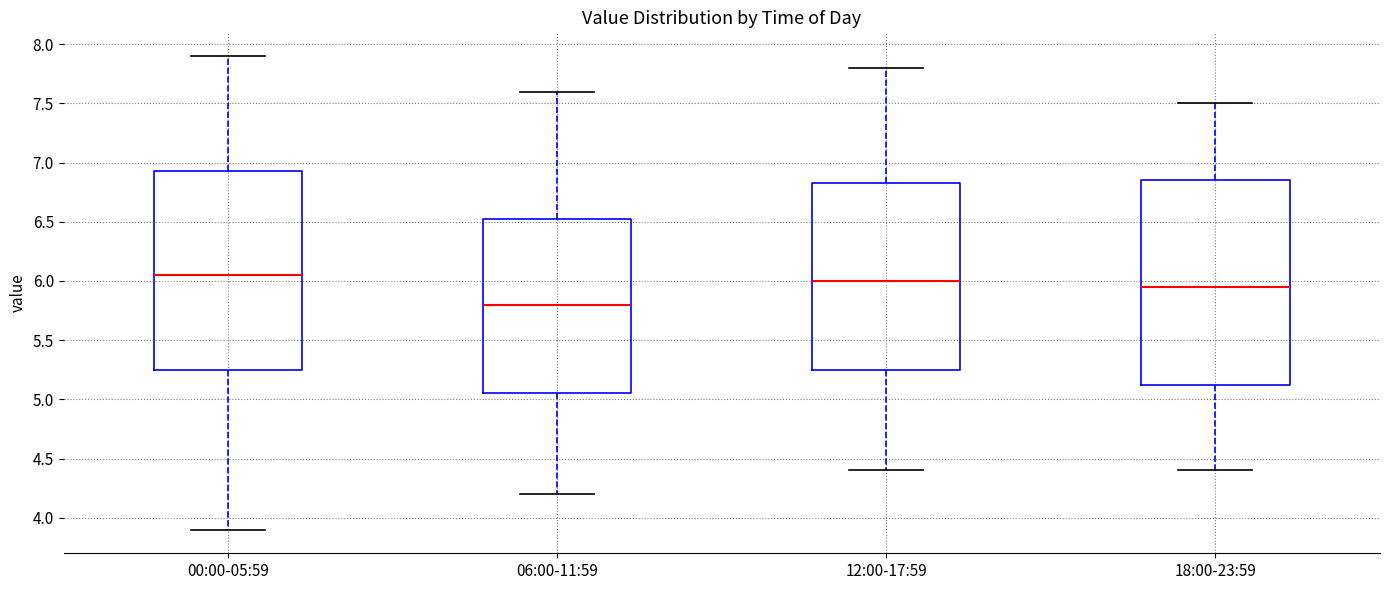

Which box has the lowest median line?

06:00-11:59